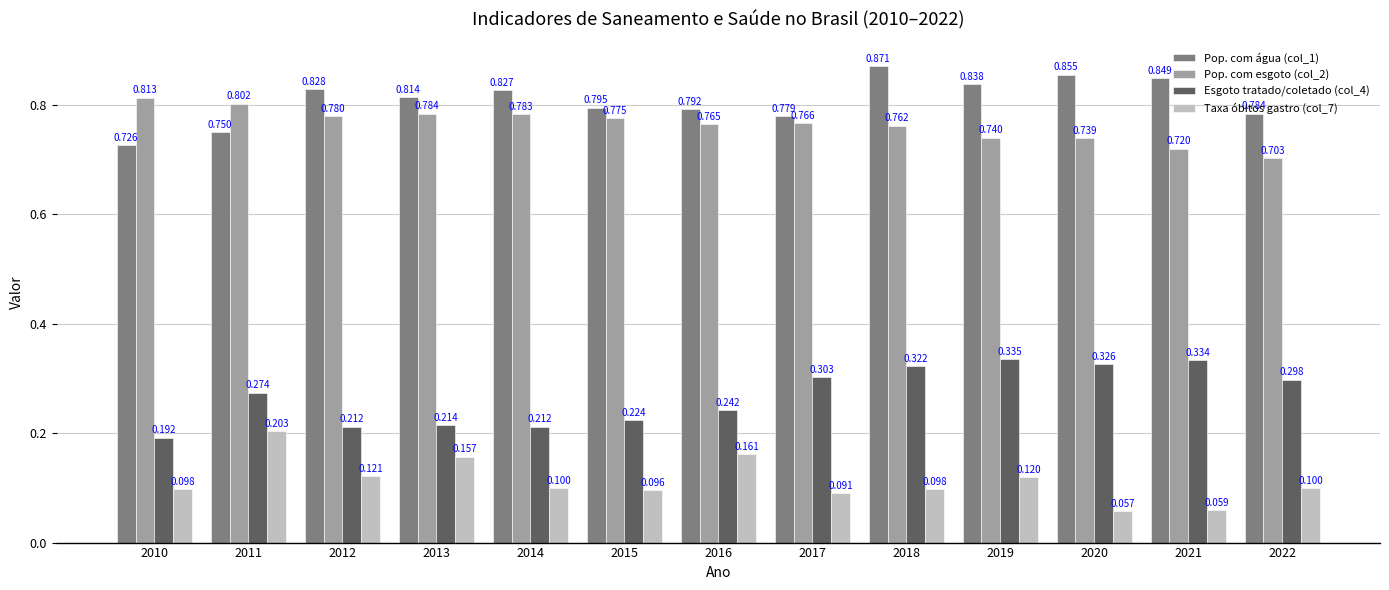

At which label does Taxa óbitos gastro (col_7) reach its peak?

2011